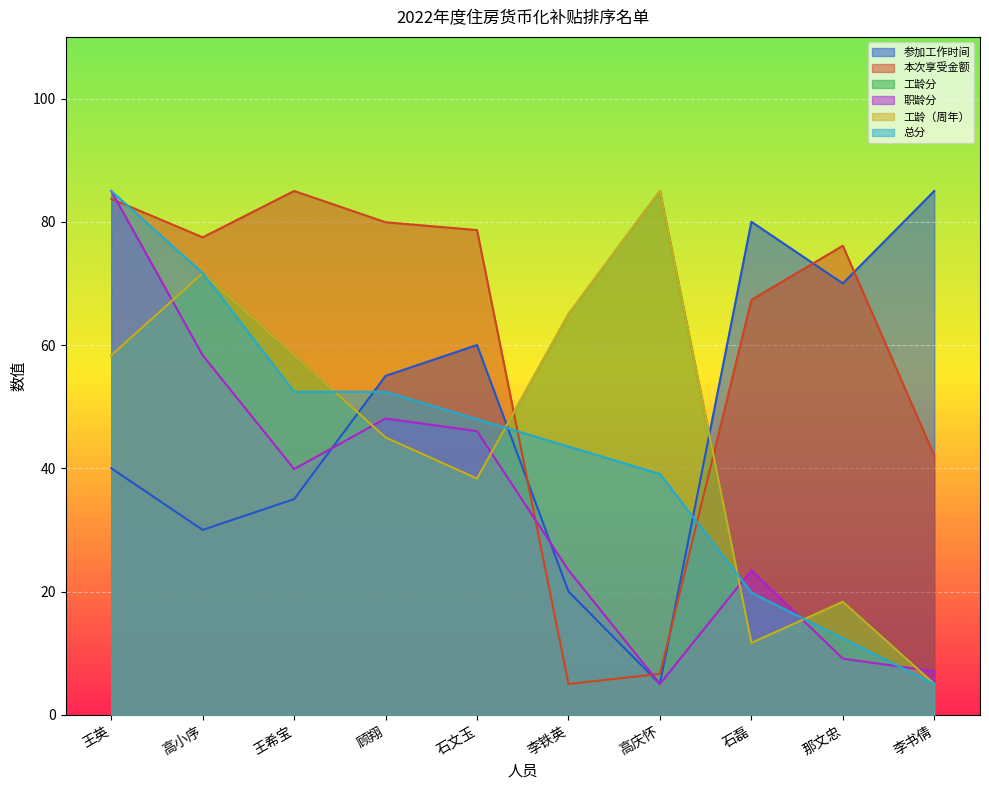

The 参加工作时间 series shows 98.6 at 顾翔. True or false?

False